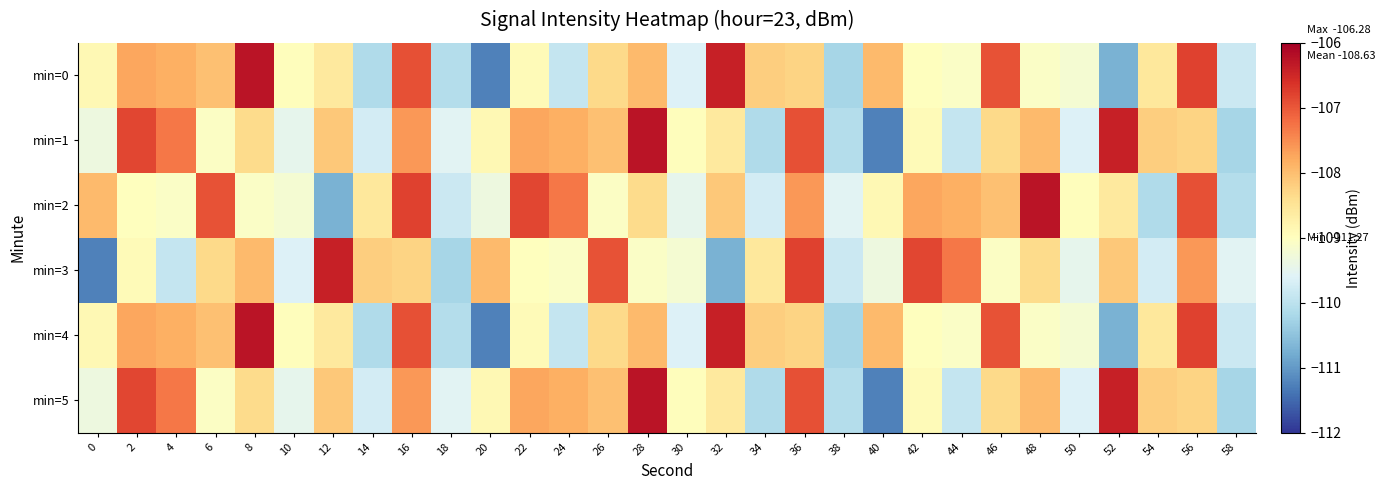

At how many categories does at least one series exceed -107?

15